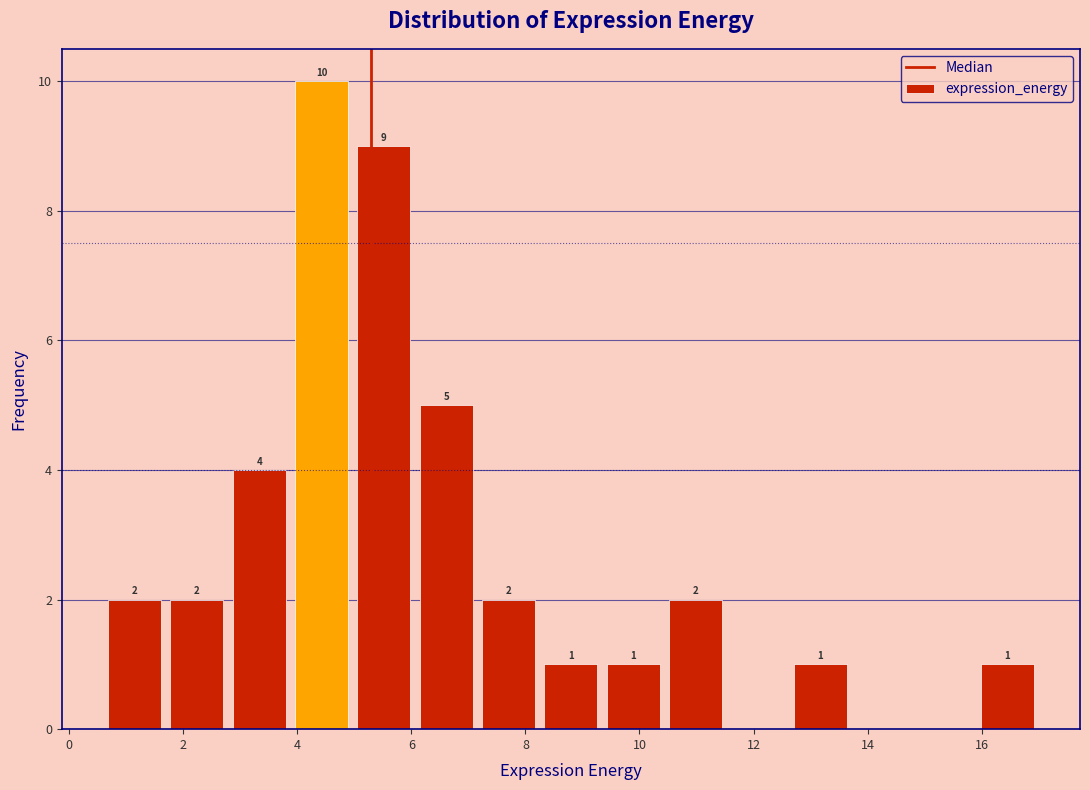

Which range on the x-axis has the tallest bar?

3.8 to 5.0